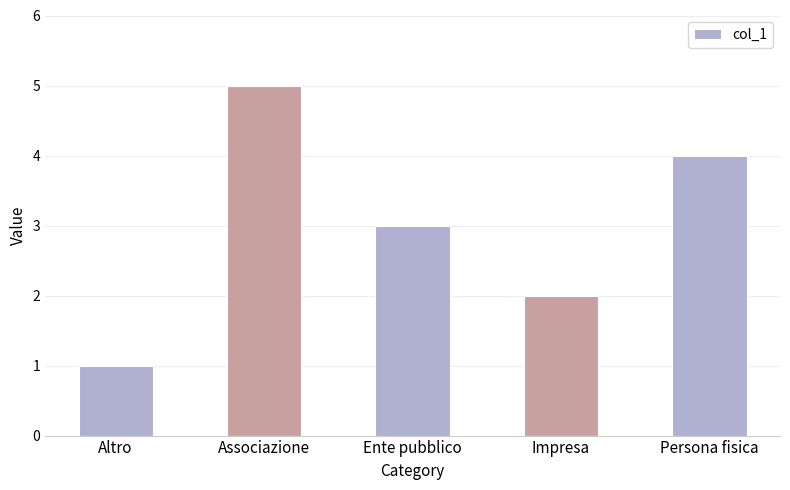

Approximately how many times larger is the value at Altro compared to Impresa?

0.5